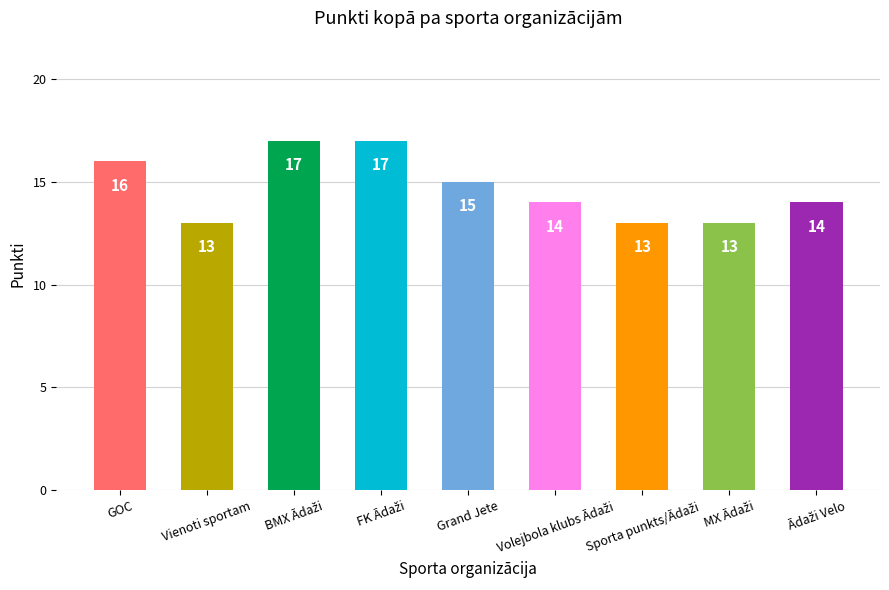

How many series are shown in this chart?

1